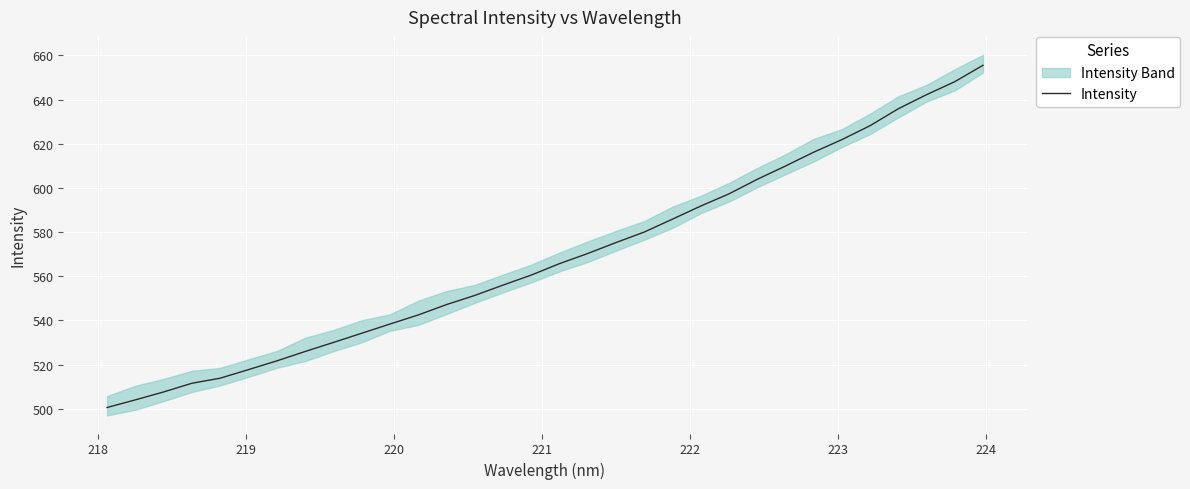

How many data points are less than 565?

16